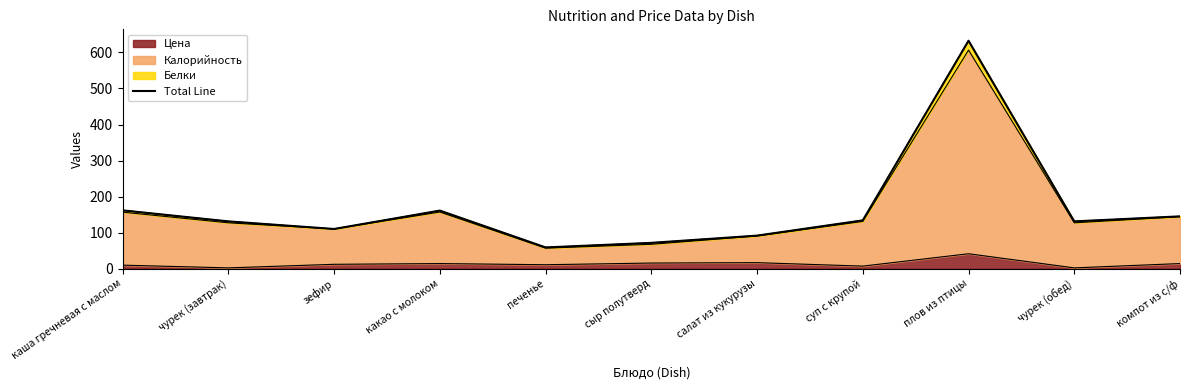

What is the change in value from зефир to какао с молоком?

+51.0